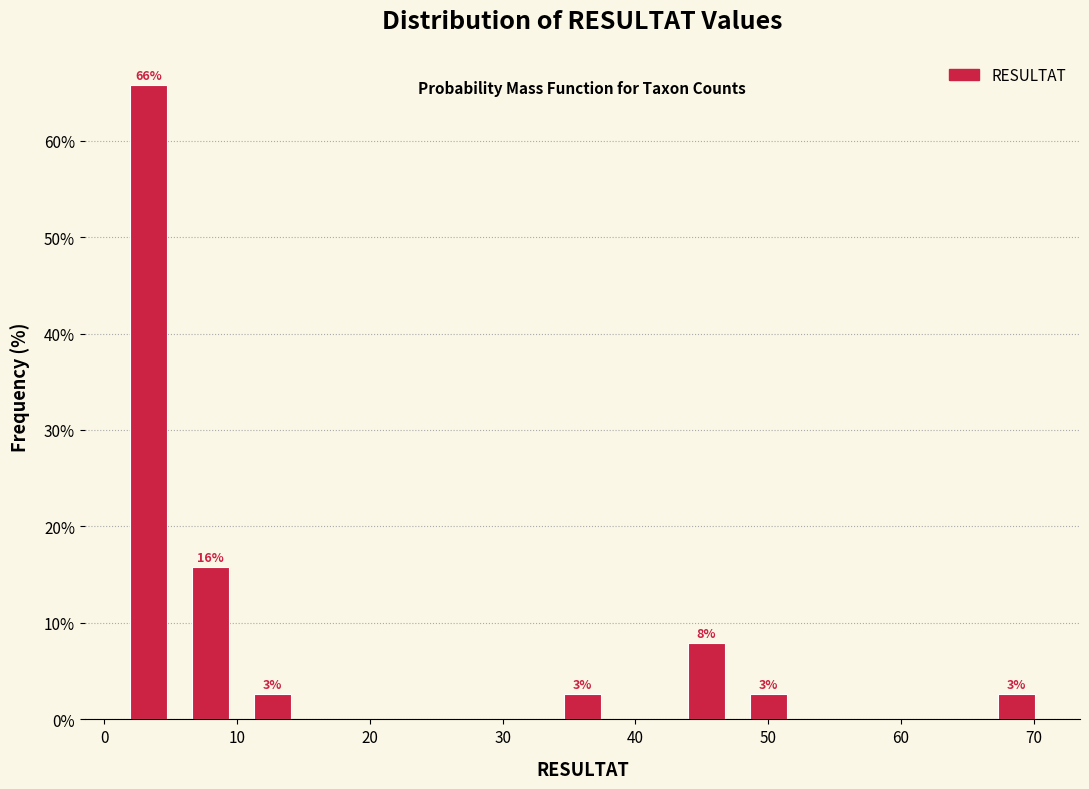

Which range on the x-axis has the tallest bar?

1 to 6